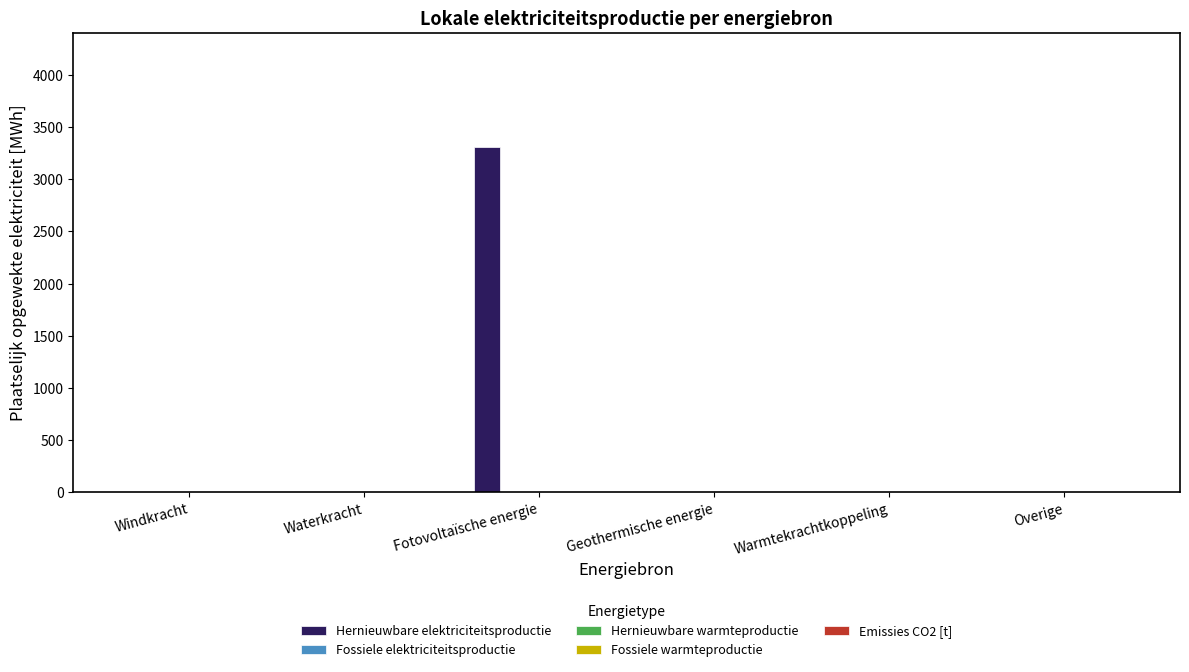

What is the label of the 3rd bar from the left?

Fotovoltaïsche energie